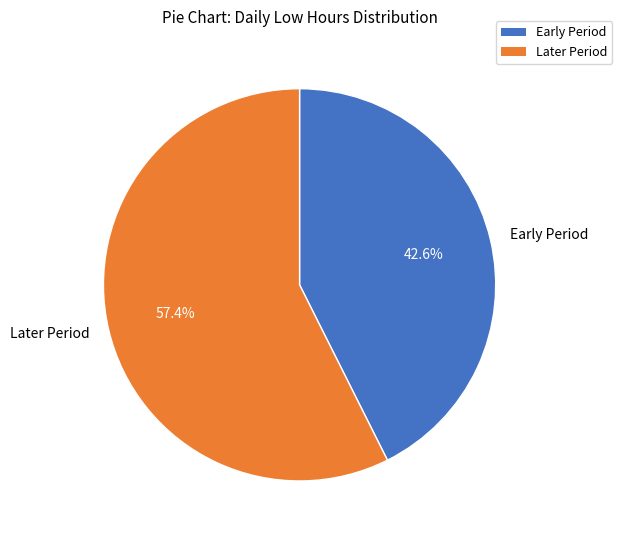

Is there a majority slice in this chart?

Yes